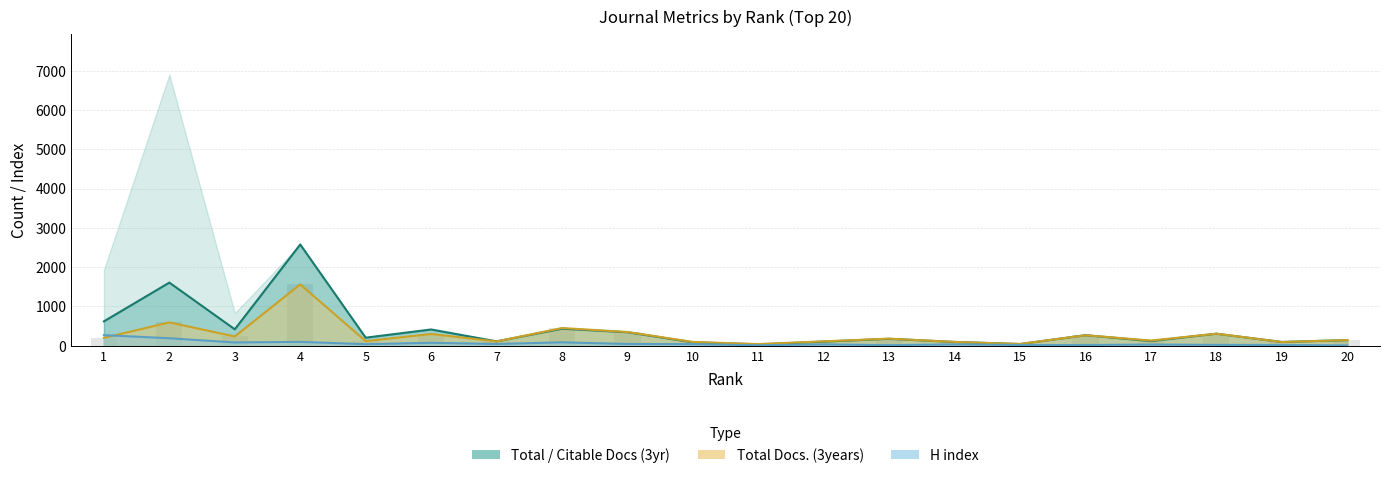

How many bars are there in total?

60